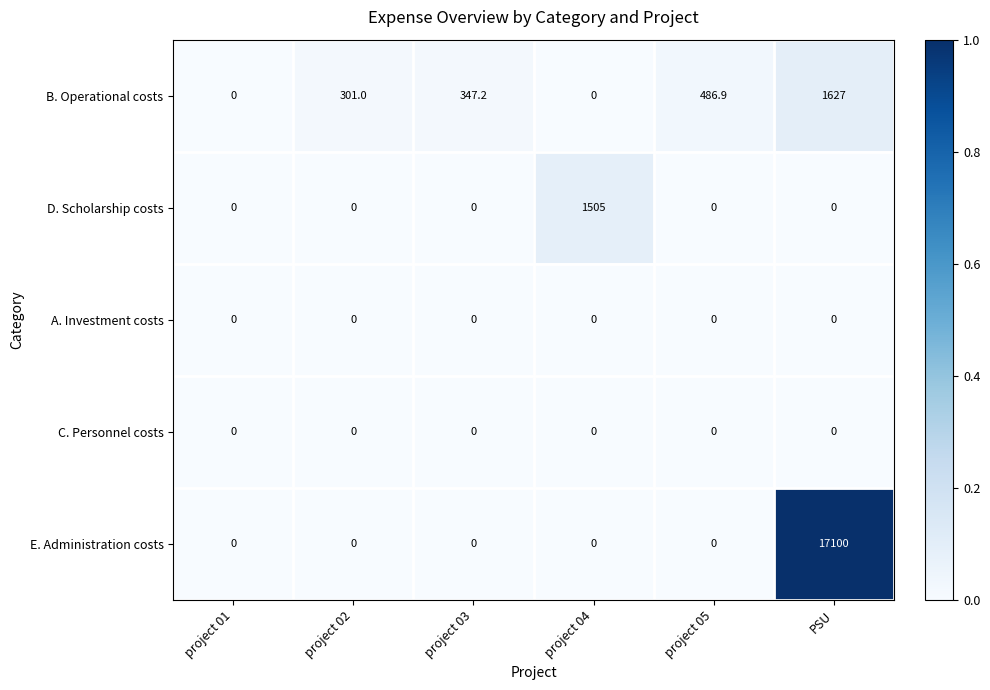

True or false: B. Operational costs has a value of 1627.0 at PSU.

True